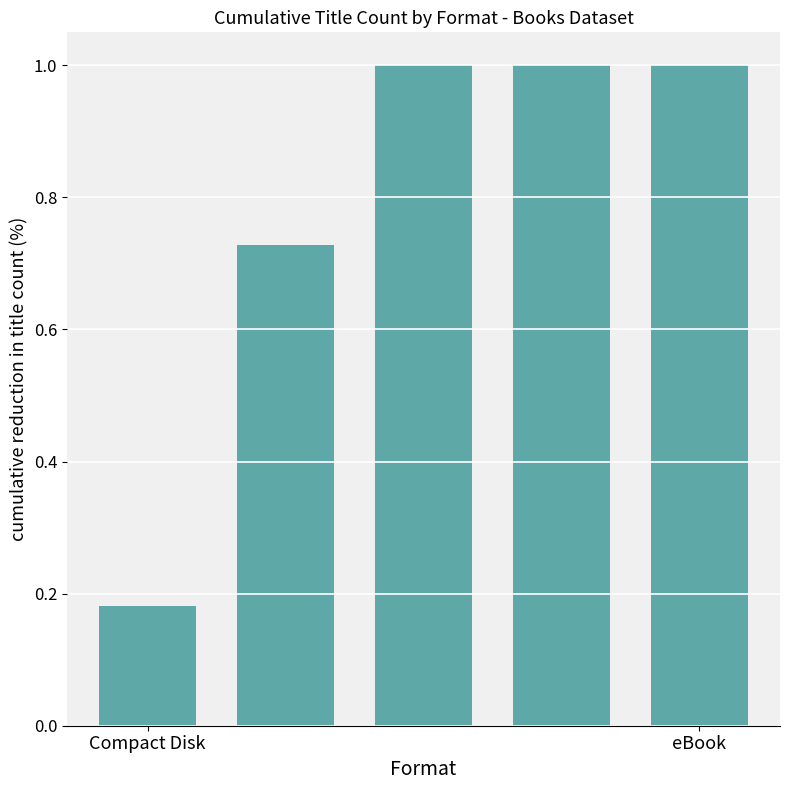

What is the greatest value displayed?

1.0